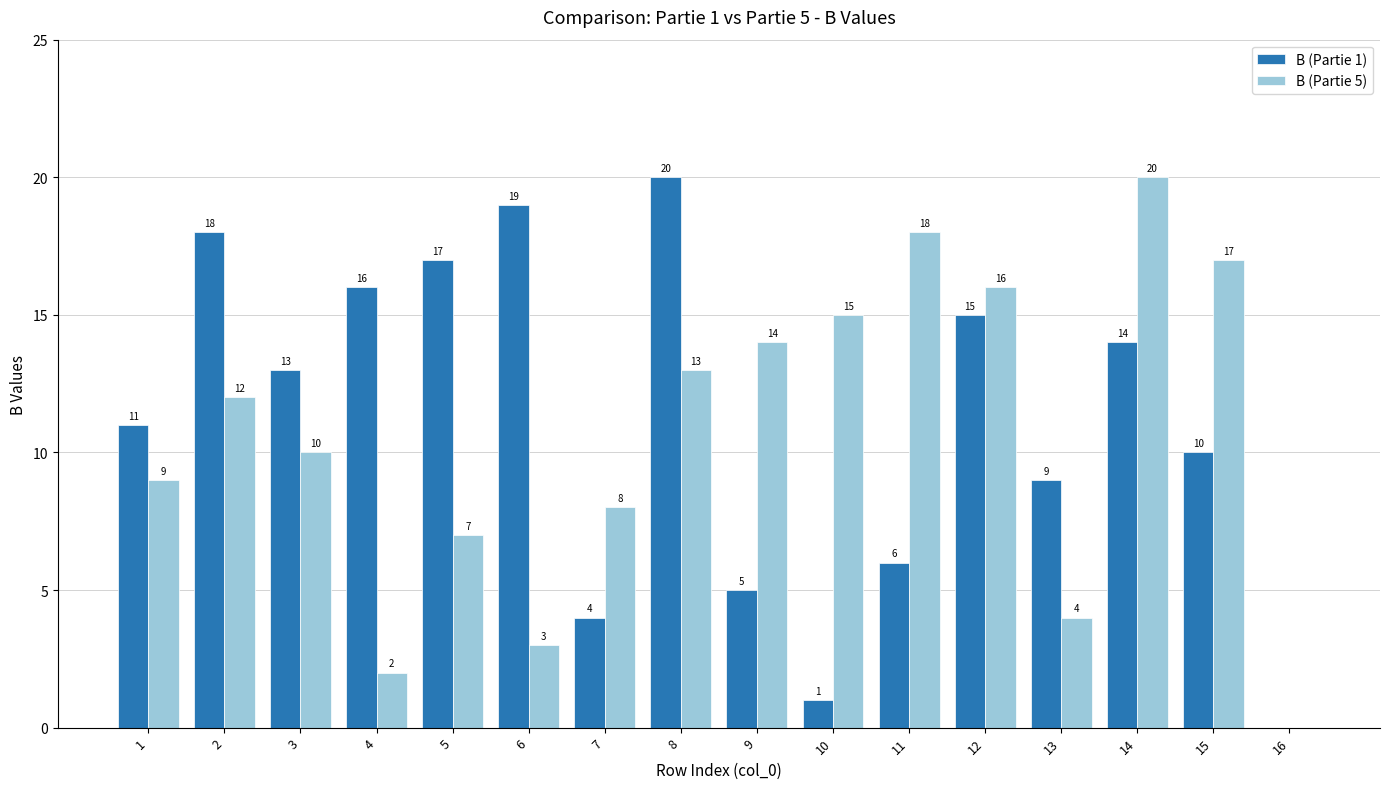

Reading right to left, what are all the values shown in this chart?

B (Partie 1): 16=0	15=10	14=14	13=9	12=15	11=6	10=1	9=5	8=20	7=4	6=19	5=17	4=16	3=13	2=18	1=11
B (Partie 5): 16=0	15=17	14=20	13=4	12=16	11=18	10=15	9=14	8=13	7=8	6=3	5=7	4=2	3=10	2=12	1=9